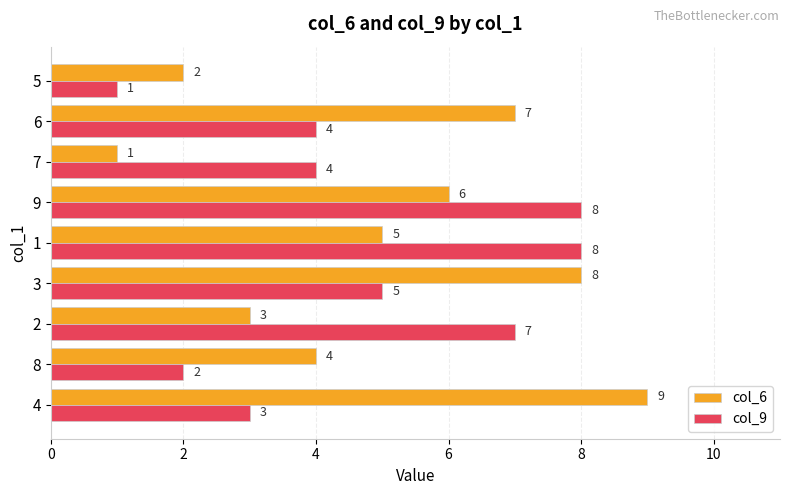

What are all the series names shown in the legend?

col_6, col_9